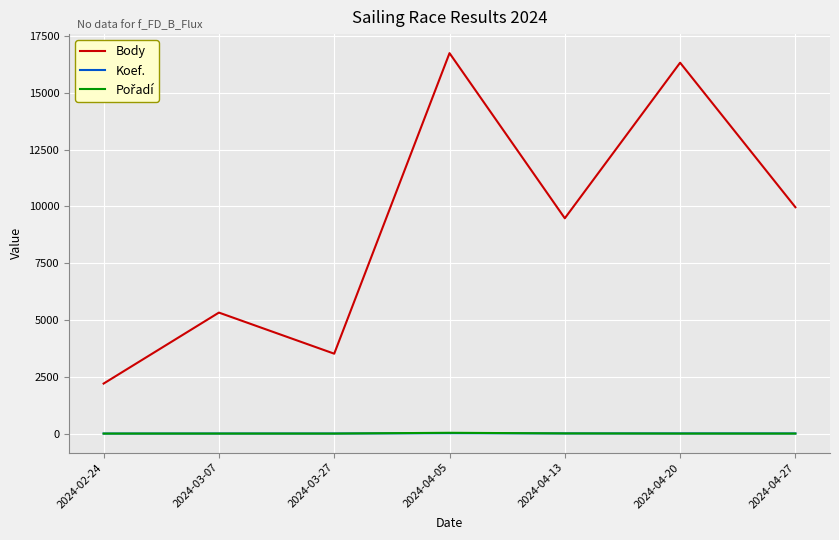

What is the difference between the maximum and minimum values in the Koef. series?

16